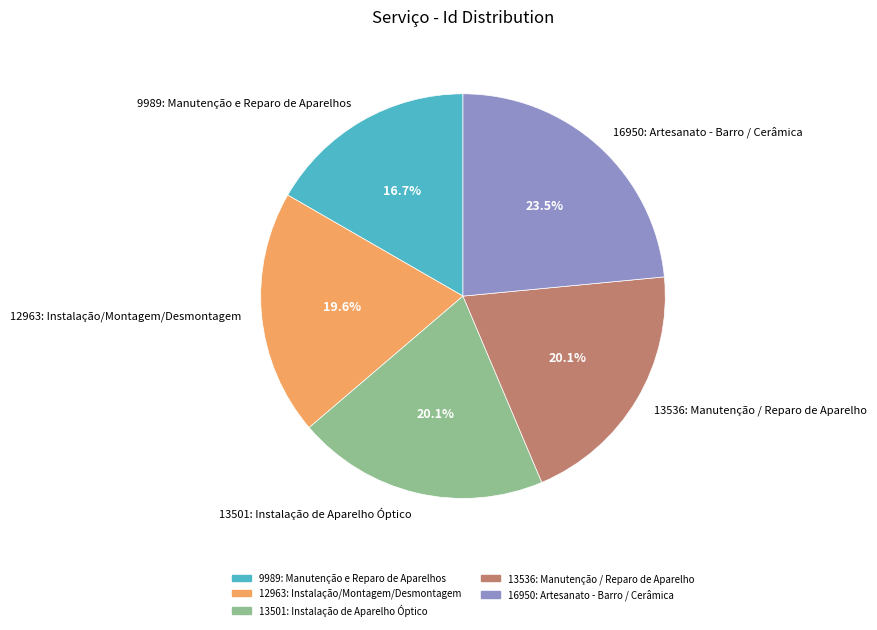

To the nearest percent, what percentage of the pie is 13501: Instalação de Aparelho Óptico?

20%